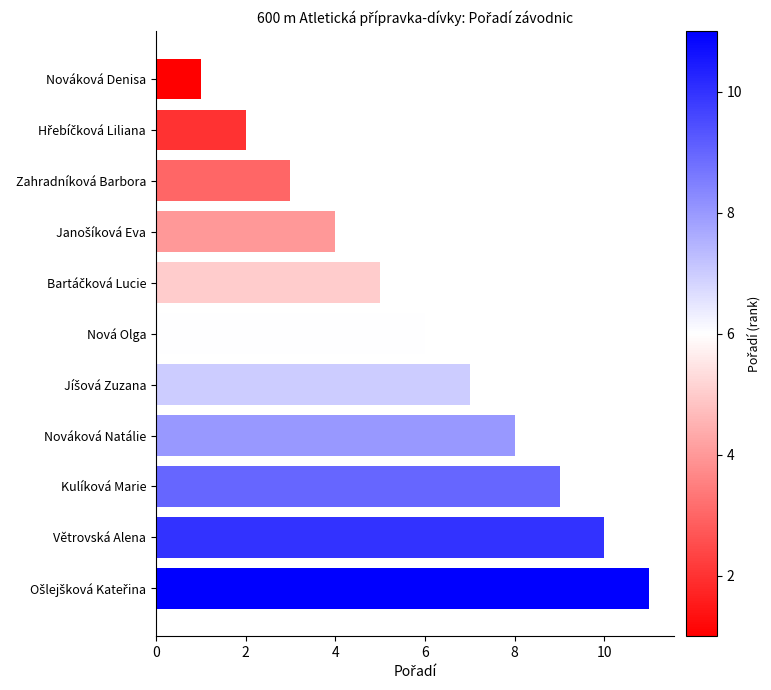

Read the value at Nováková Natálie.

8